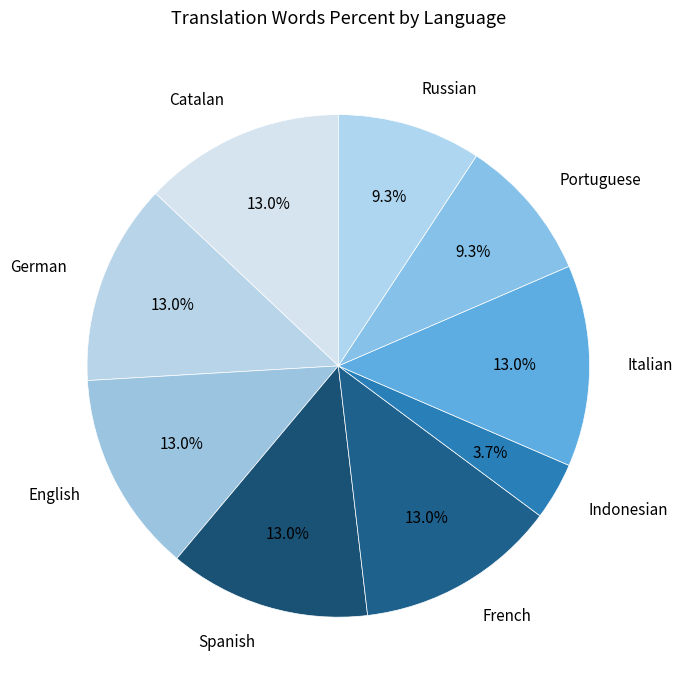

True or false: English accounts for 13% of the total.

True